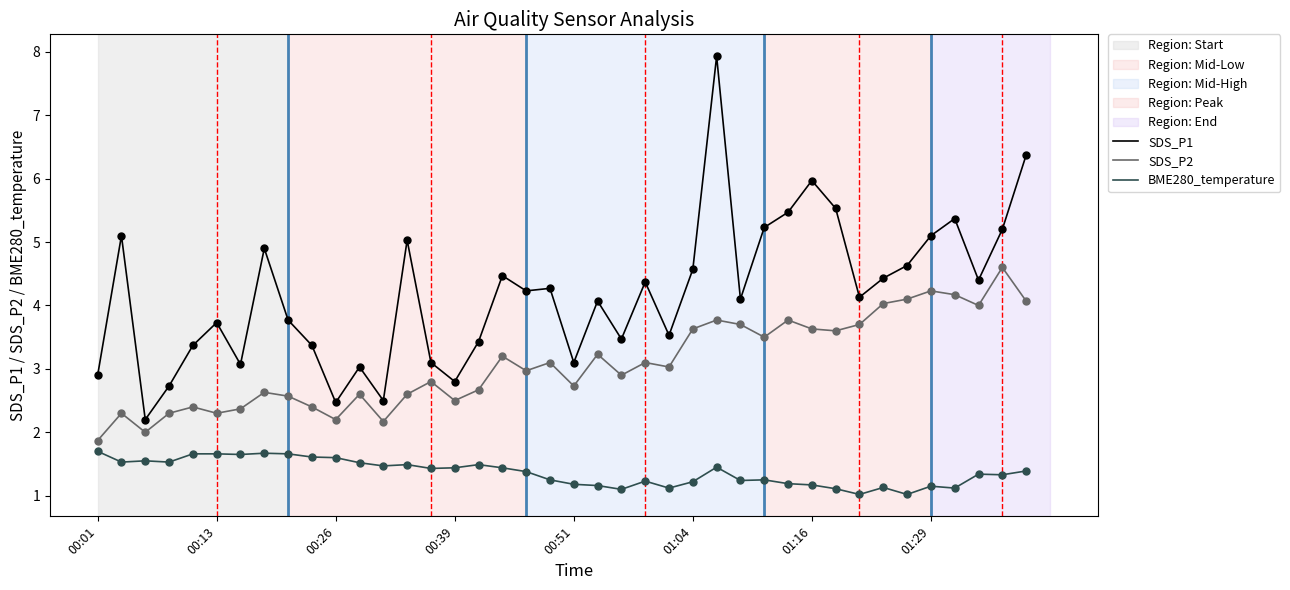

True or false: SDS_P2 and BME280_temperature cross at least once.

False